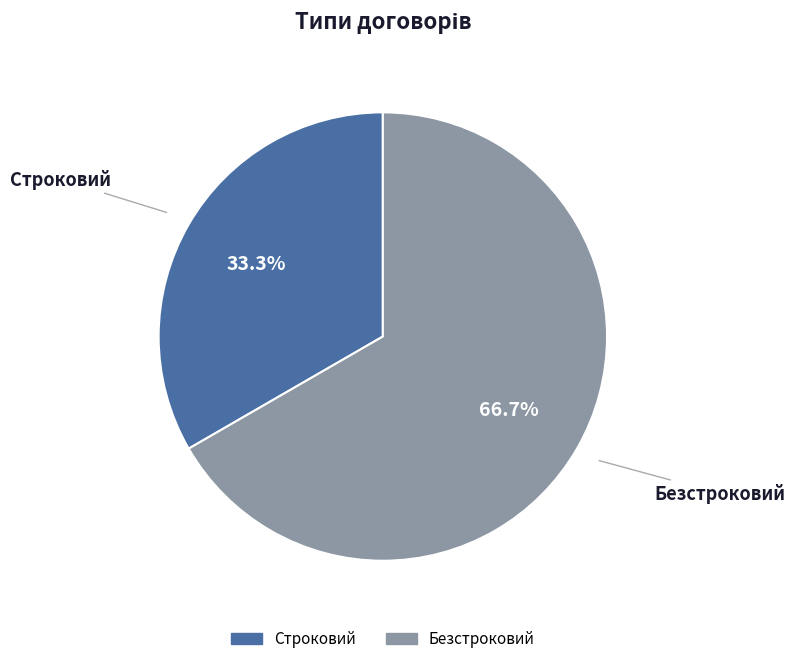

To the nearest percent, what percentage of the pie is Безстроковий?

67%